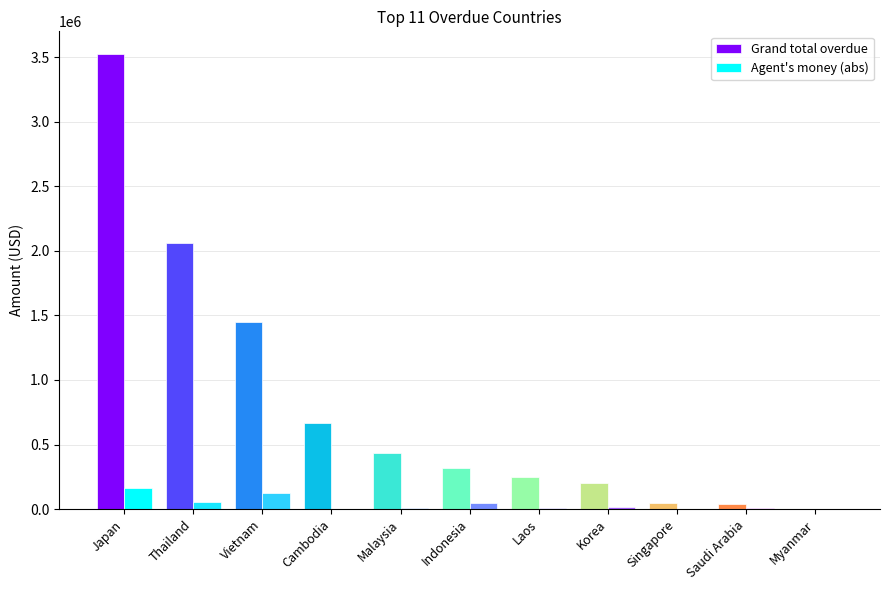

How many values in the Agent money in hand series exceed -12331?

5